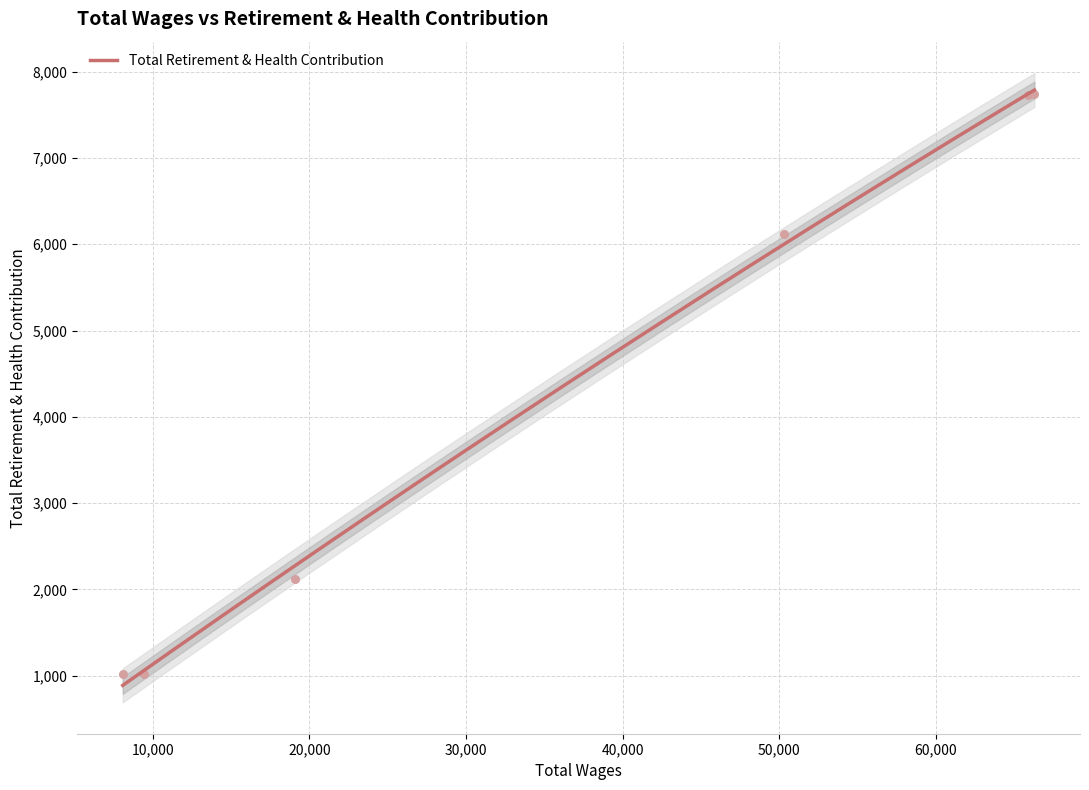

What is the change in value from 19091.0 to 50322.0?

+3998